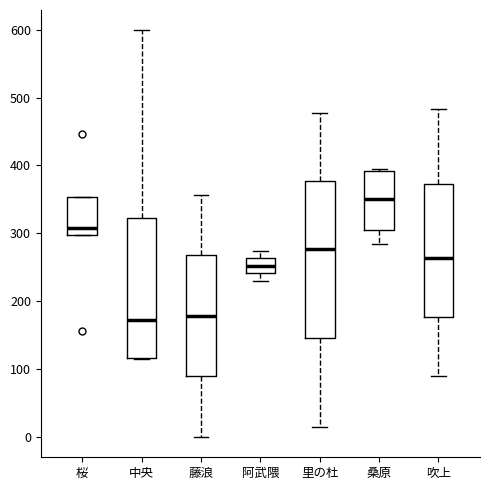

Where does the upper whisker of the box for 中央 end on the y-axis? The values are not printed on the chart, so give them approximately, as read against the axis.

600